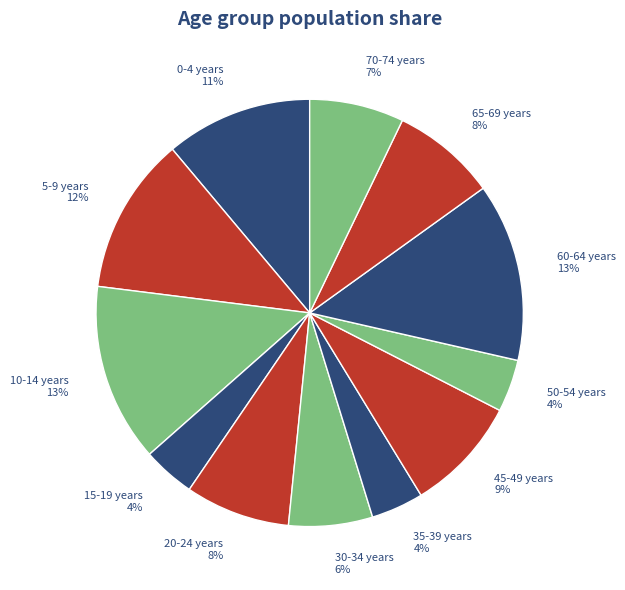

Is there any slice that represents more than half of the pie?

No